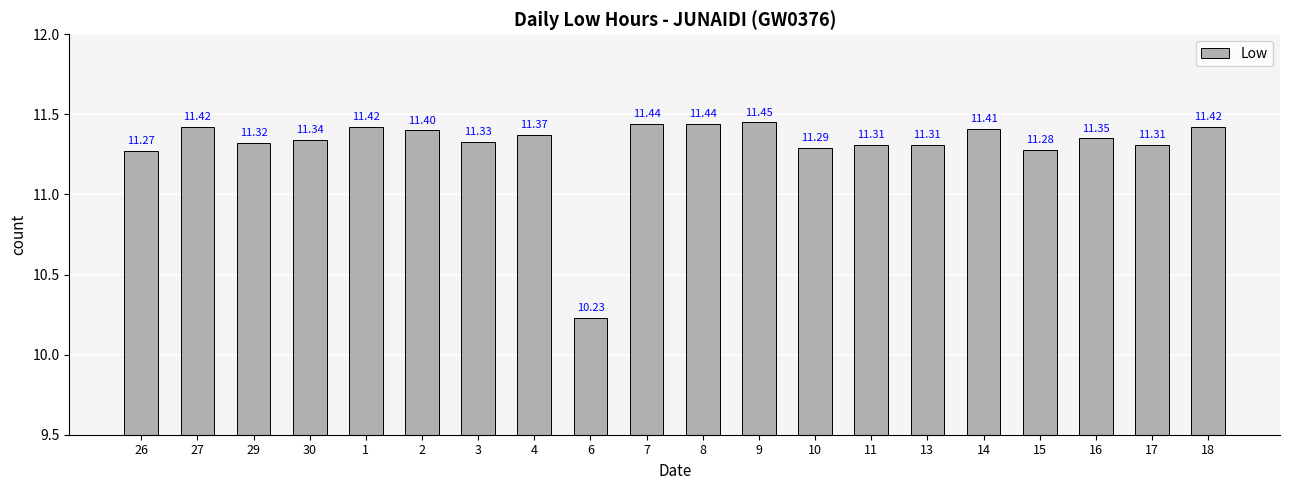

What value does the data have at 29?

11.3